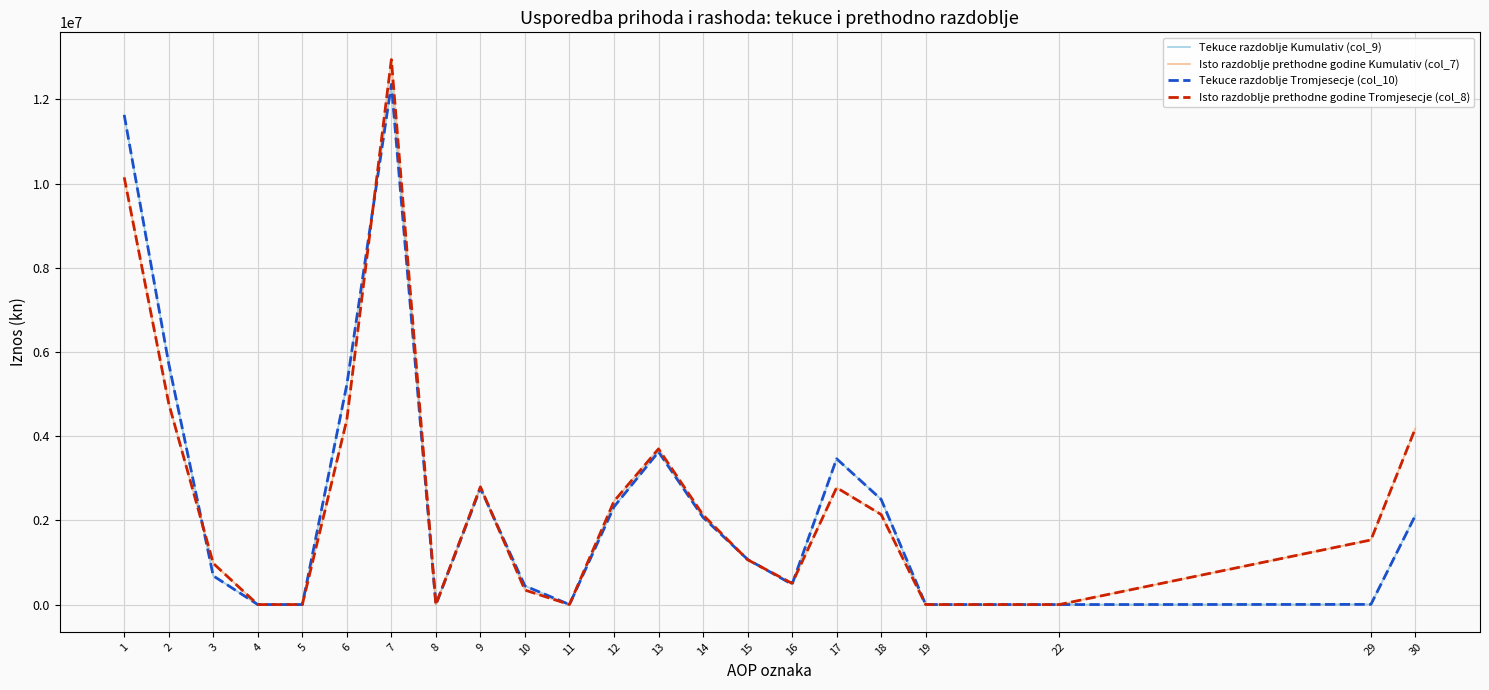

List the series in order of their peak value, highest first.

Isto razdoblje prethodne godine Kumulativ (col_7), Isto razdoblje prethodne godine Tromjesecje (col_8), Tekuce razdoblje Kumulativ (col_9), Tekuce razdoblje Tromjesecje (col_10)